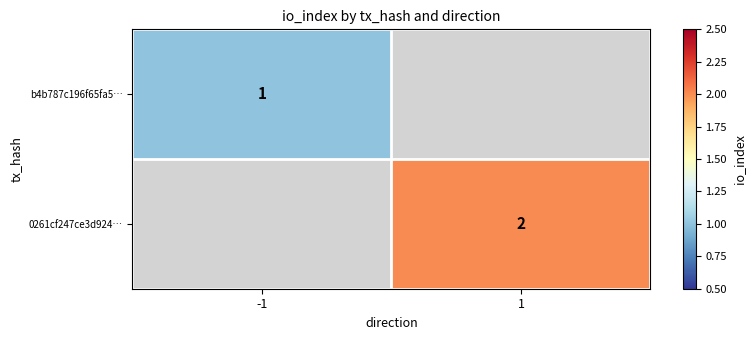

True or false: 0261cf247ce3d924… has a value of 2 at 1.

True